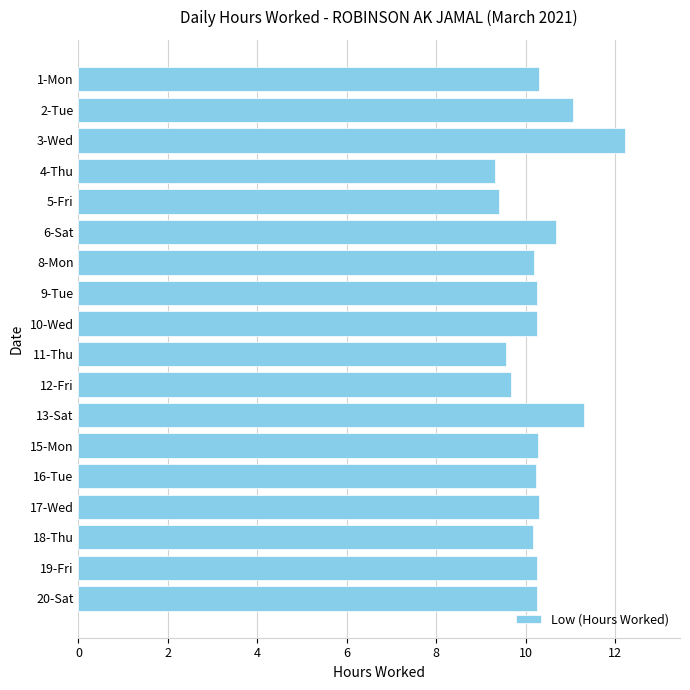

How many categories are shown in the chart?

18